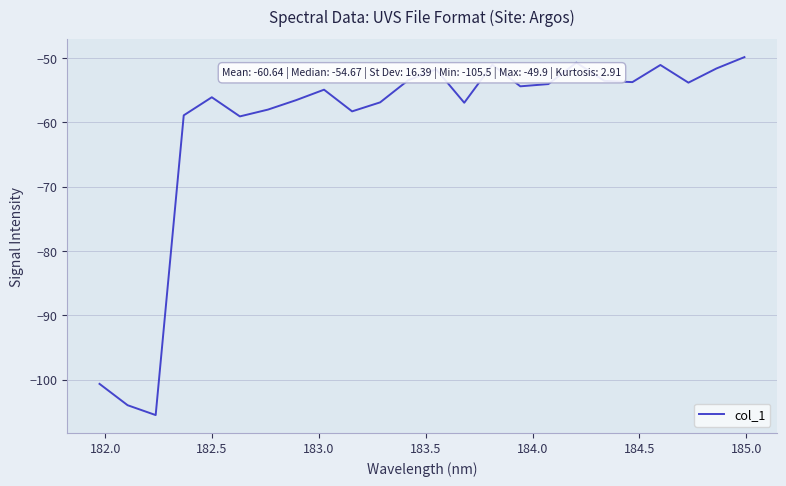

How many interior local peaks (higher than both neighbors) does the data have?

6